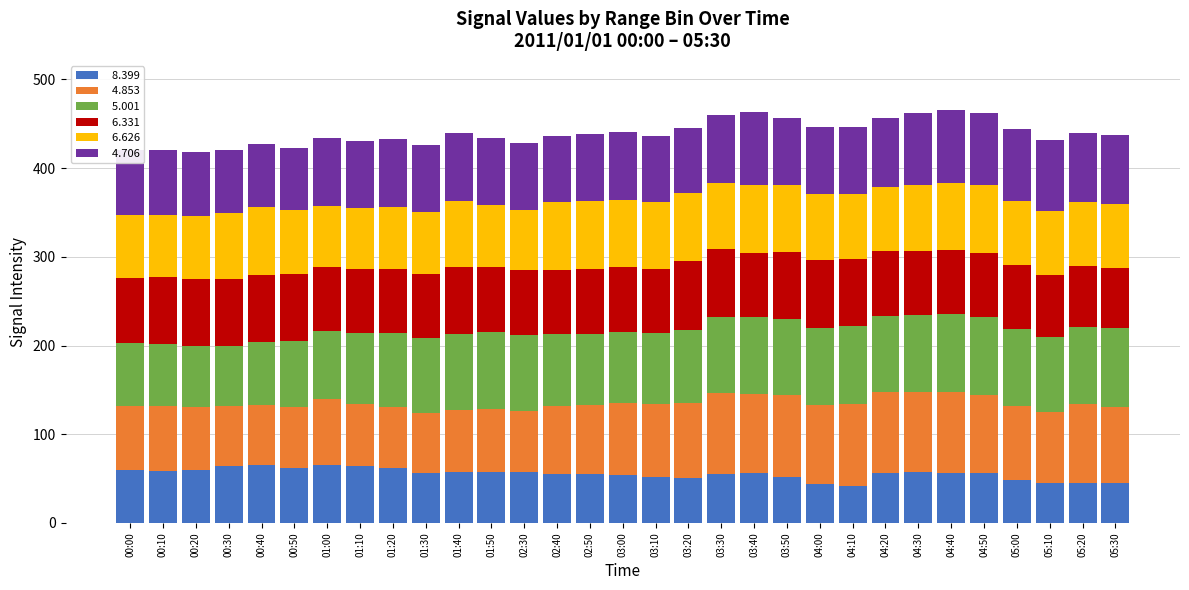

What is the total value across all series at 01:30?

425.8